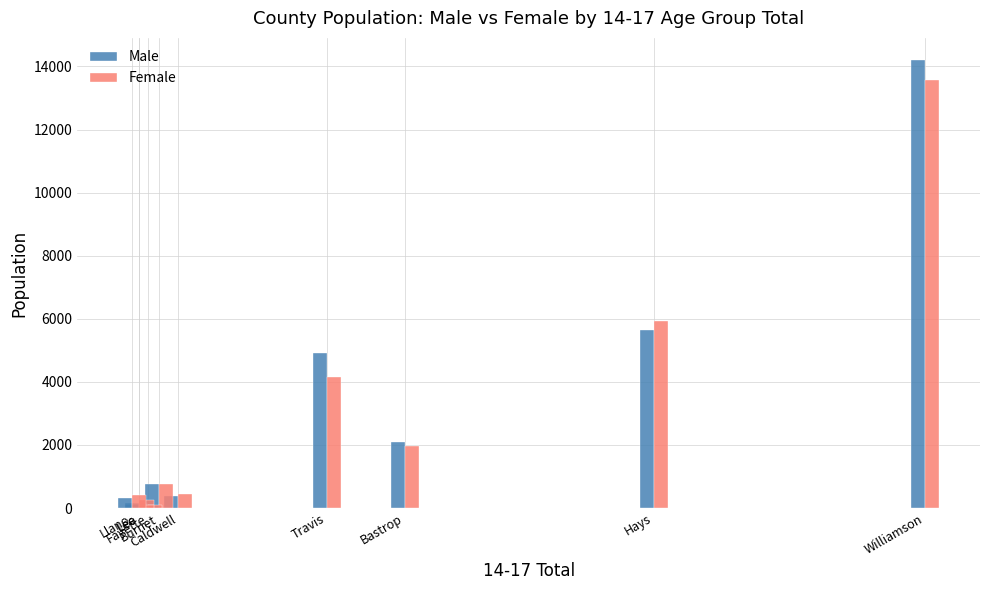

How many categories are shown in the chart?

10